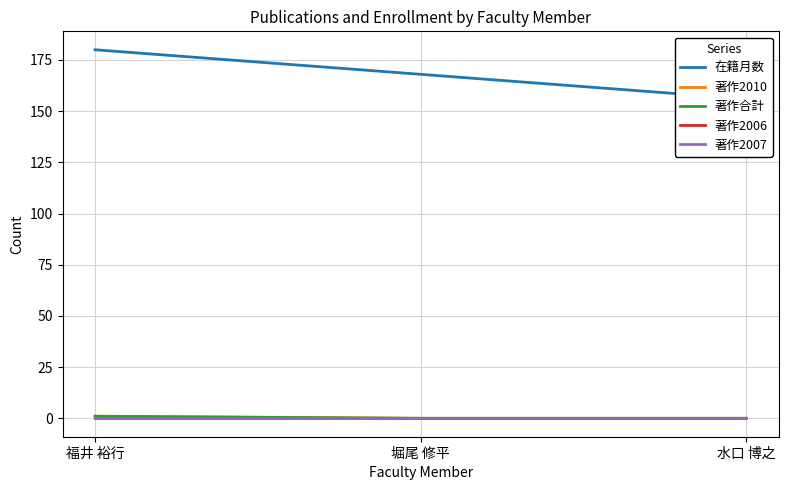

What position from the right is 福井 裕行?

3